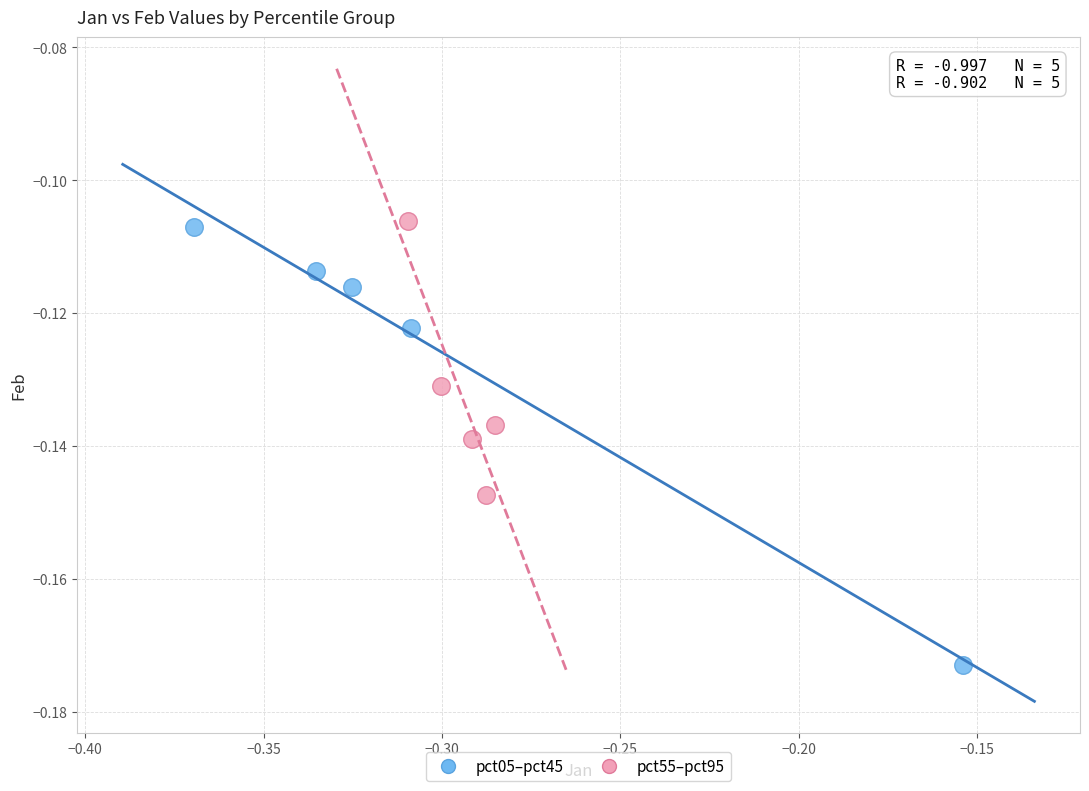

Which series has the largest Y range (max minus min)?

pct05–pct45